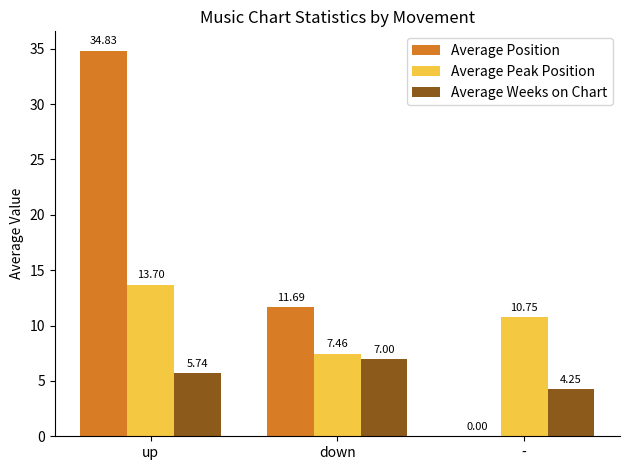

Which series changed the most between down and -?

Average Position